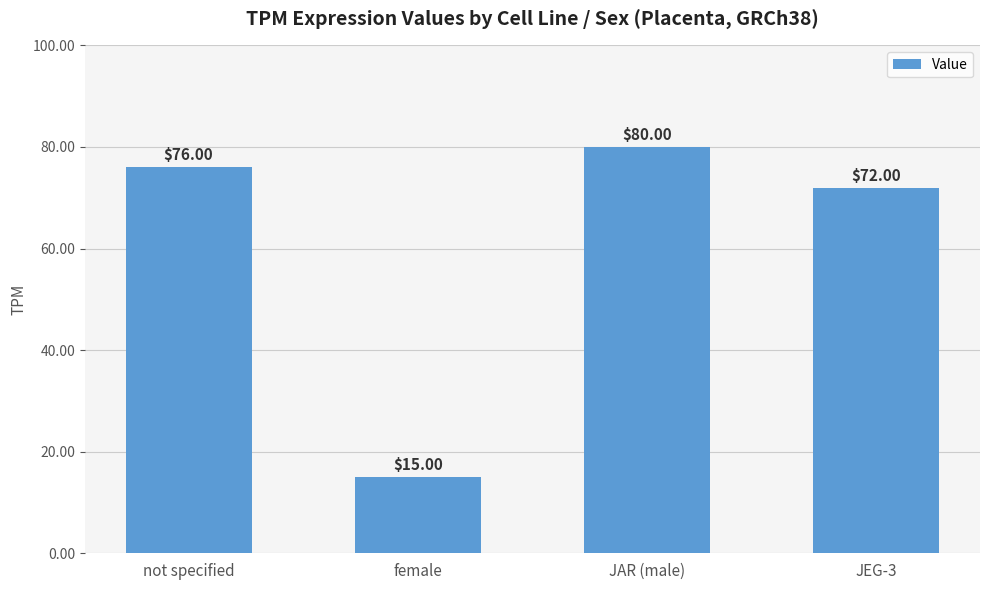

What is the difference between the maximum and minimum values?

65